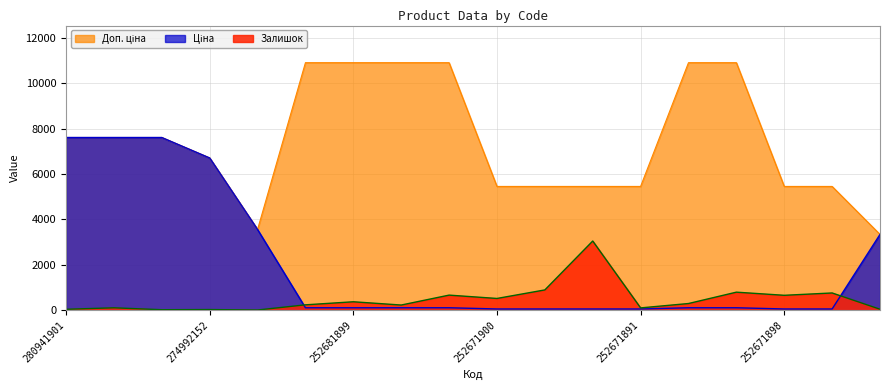

What is the average value of the Ціна series?

2077.9